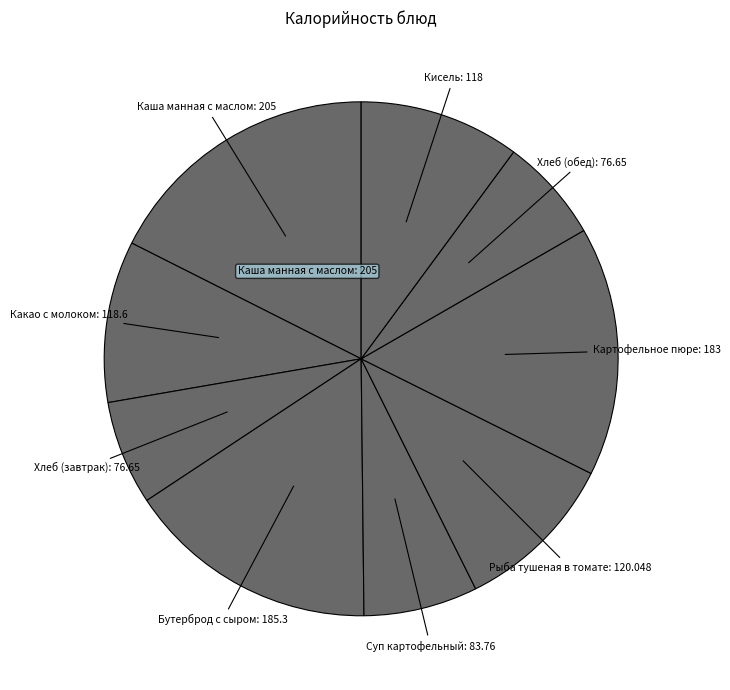

Count the number of slices in the pie.

9